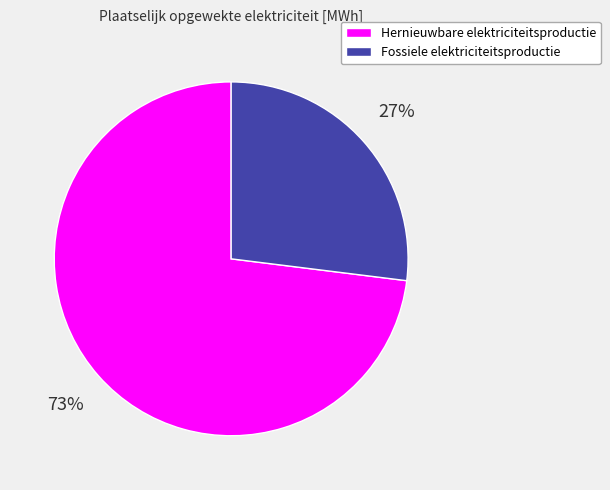

To the nearest percent, what is the difference between the Hernieuwbare elektriciteitsproductie and Fossiele elektriciteitsproductie slice percentages?

46%